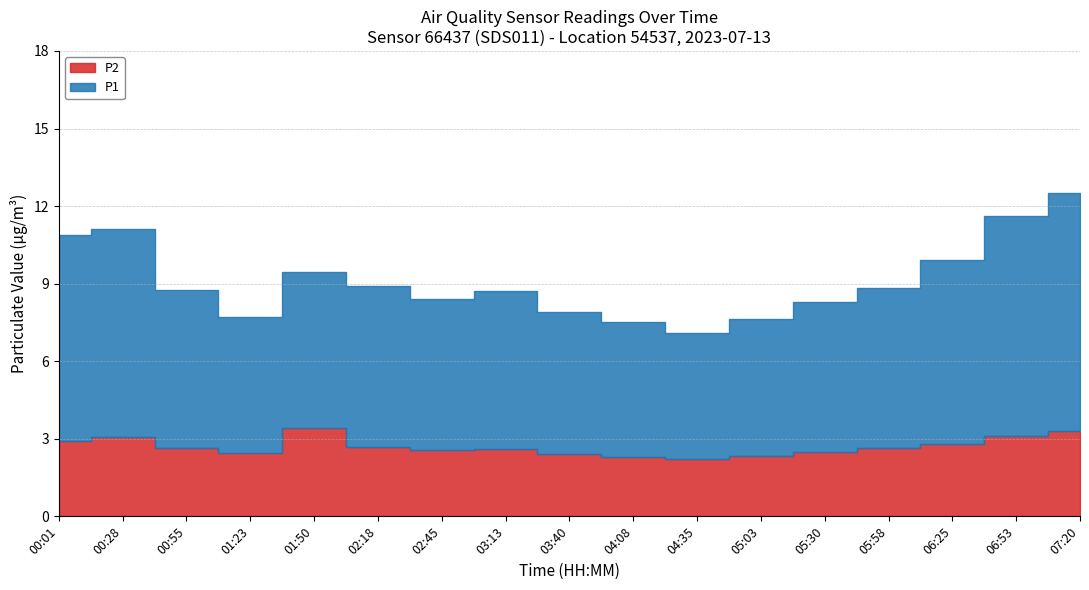

In P2, how many points are higher than both neighbors (excluding endpoints)?

3